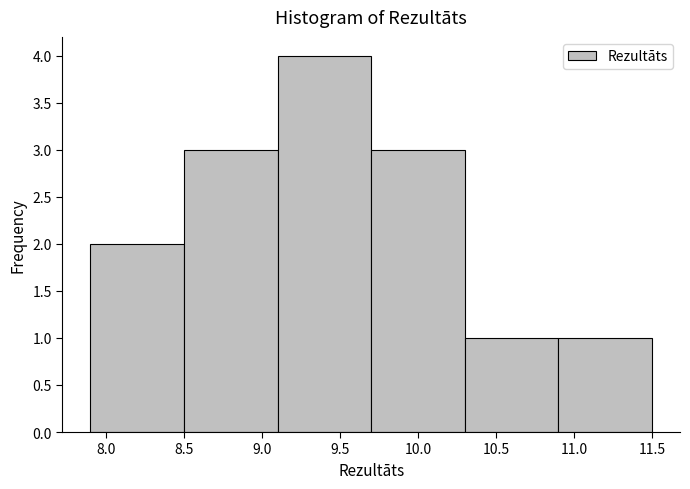

Over which range of the x-axis is the bar tallest?

9.1 to 9.7